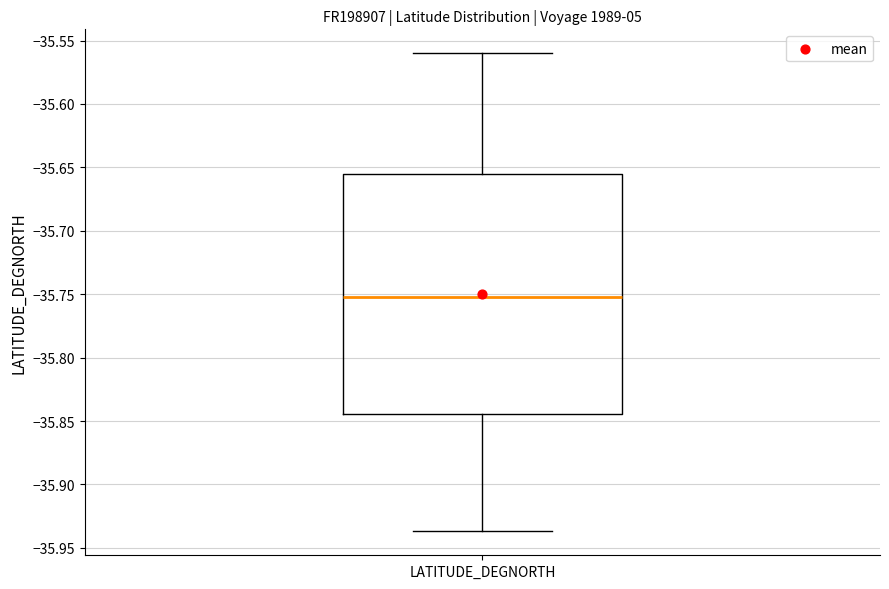

Transcribe this box plot: give where the median line is, the range the box spans, and where the two whiskers end, as read against the y-axis. The values are not printed on the chart, so give them approximately, as read against the axis.

median -35.750, box -35.845 to -35.655, whiskers -35.935 to -35.560